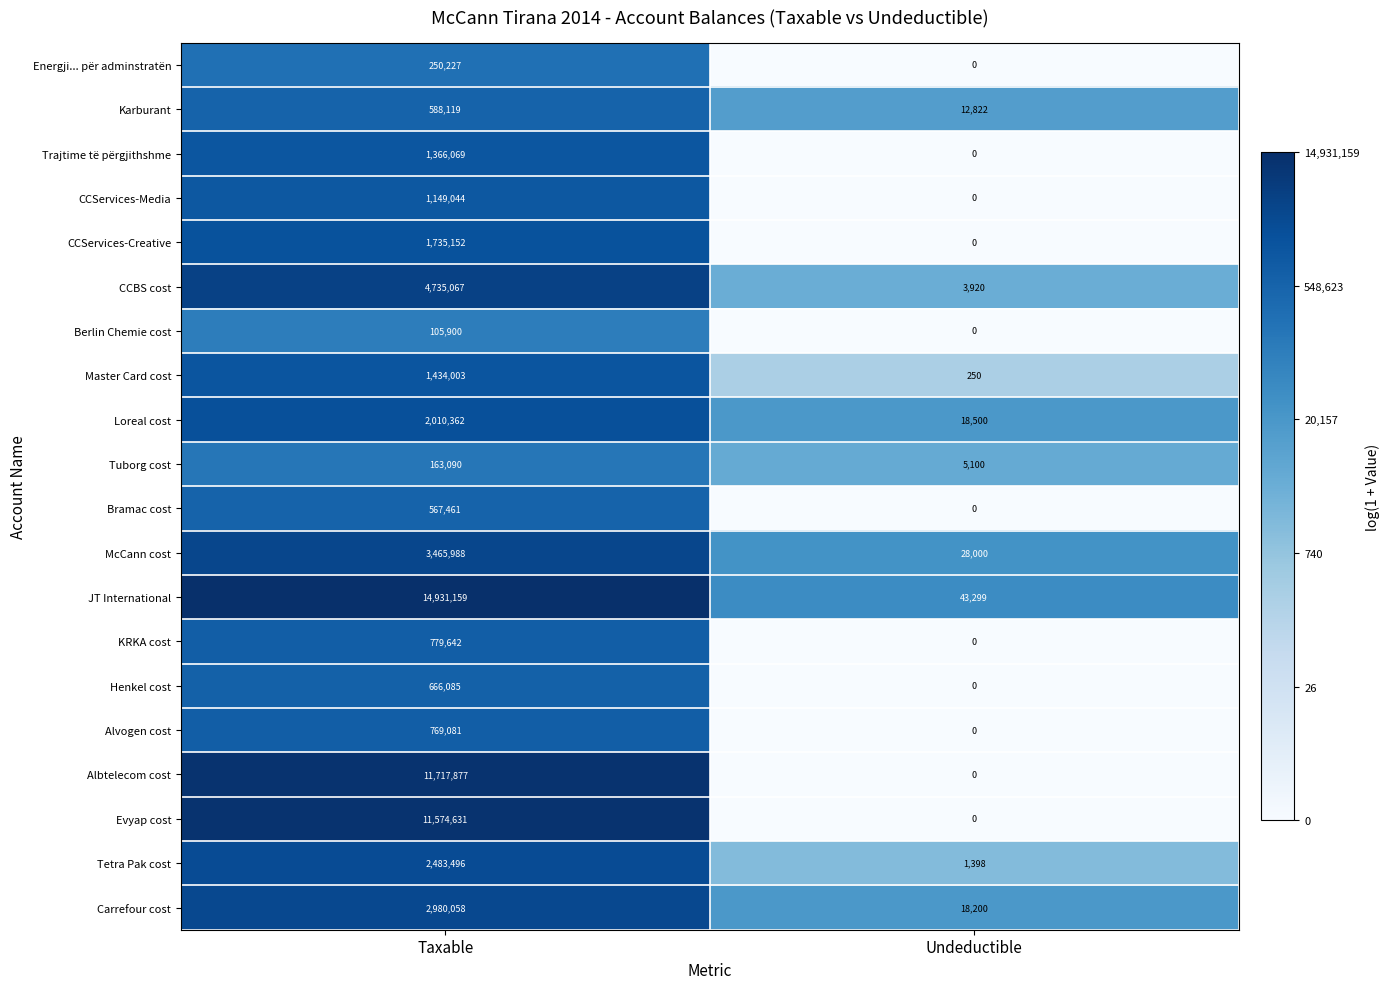

Which series has the widest spread of values?

JT International